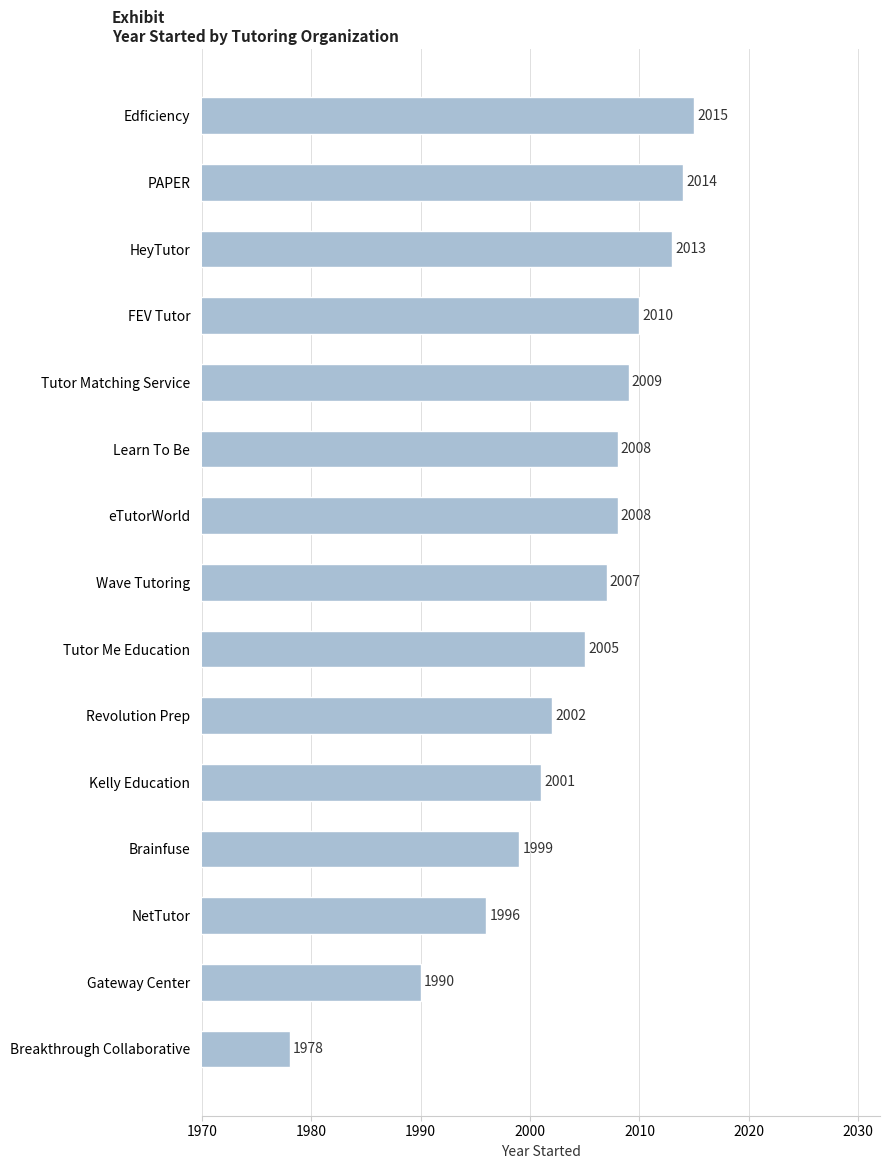

What is the sum of all values?

30055